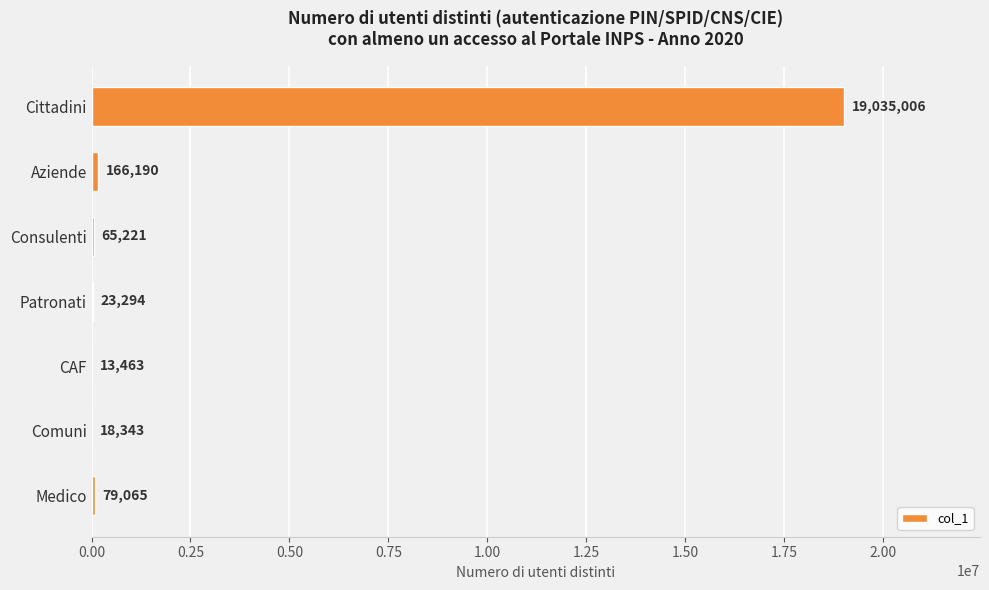

What is the sum of the values at Patronati and CAF?

36757